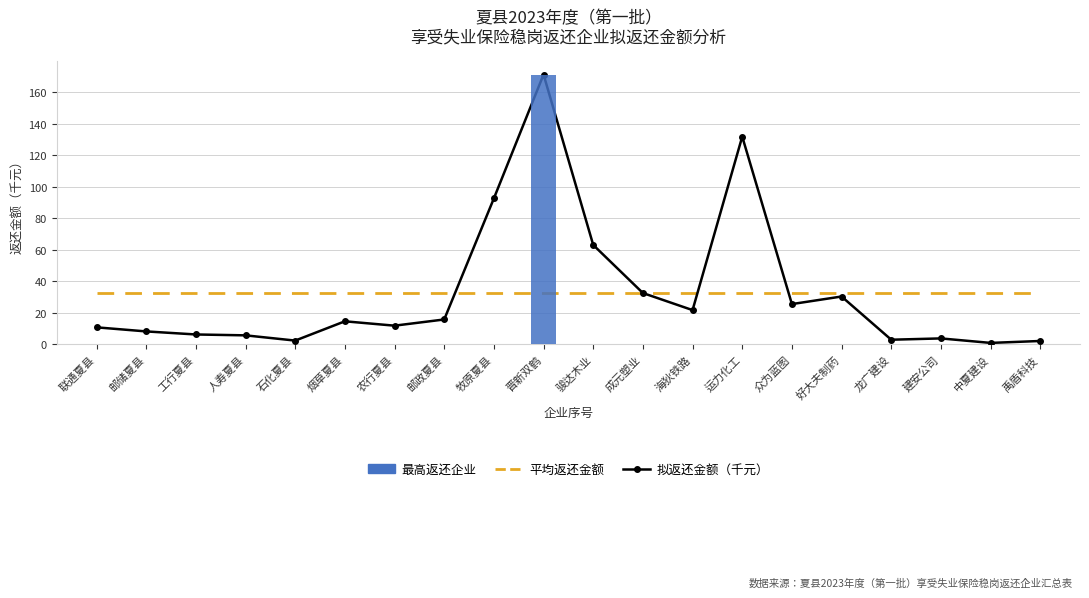

Reading left to right, what are all the values shown in this chart?

拟返还金额（千元）: 10.7	8.1	6.2	5.6	2.3	14.5	11.7	15.7	92.5	171.1	63.0	32.5	21.6	131.7	25.4	30.3	2.8	3.7	0.8	2.0
平均返还金额（千元）: 32.6	32.6	32.6	32.6	32.6	32.6	32.6	32.6	32.6	32.6	32.6	32.6	32.6	32.6	32.6	32.6	32.6	32.6	32.6	32.6